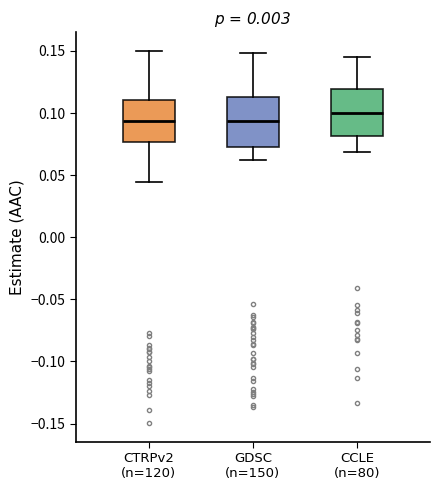

Reading left to right, transcribe this box plot: for each box, give where its median line is, the range the box spans, and where its two whiskers end, as read against the y-axis. The values are not printed on the chart, so give them approximately, as read against the axis.

CTRPv2 (n=120): median 0.095, box 0.075 to 0.110, whiskers 0.045 to 0.150
GDSC (n=150): median 0.095, box 0.070 to 0.115, whiskers 0.060 to 0.150
CCLE (n=80): median 0.100, box 0.080 to 0.120, whiskers 0.070 to 0.145